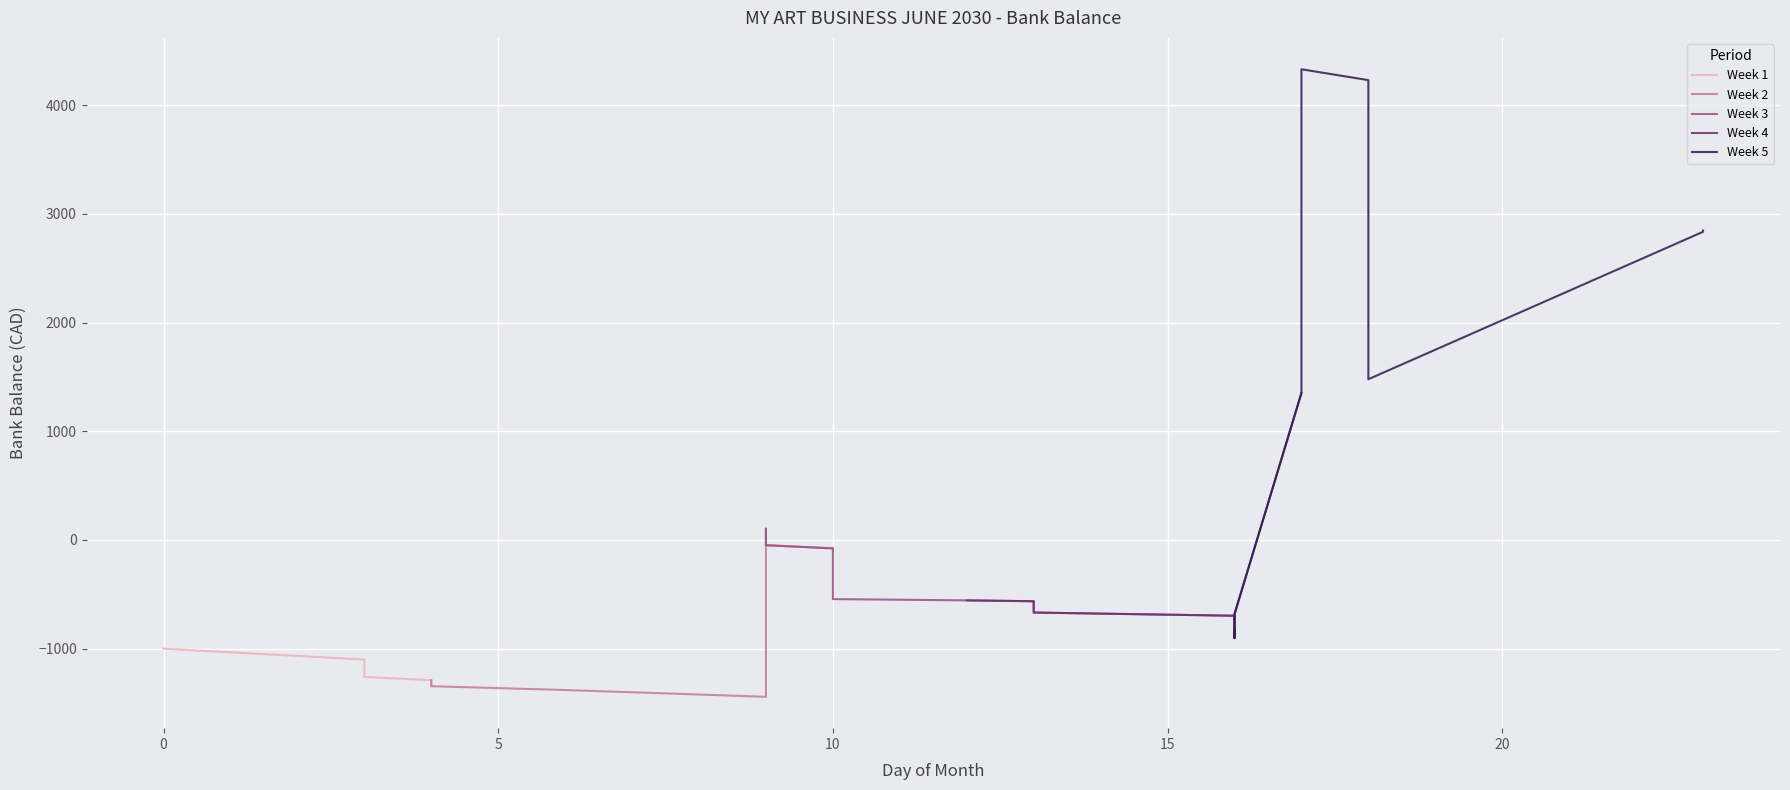

At which label does the data first exceed -625?

9